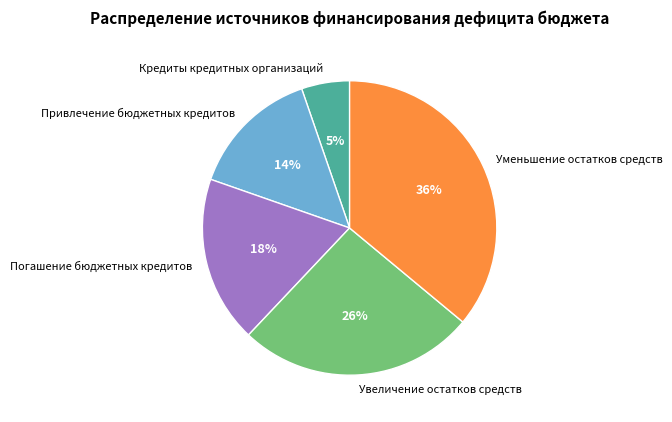

What percentage is the Кредиты кредитных организаций slice, to the nearest percent?

5%